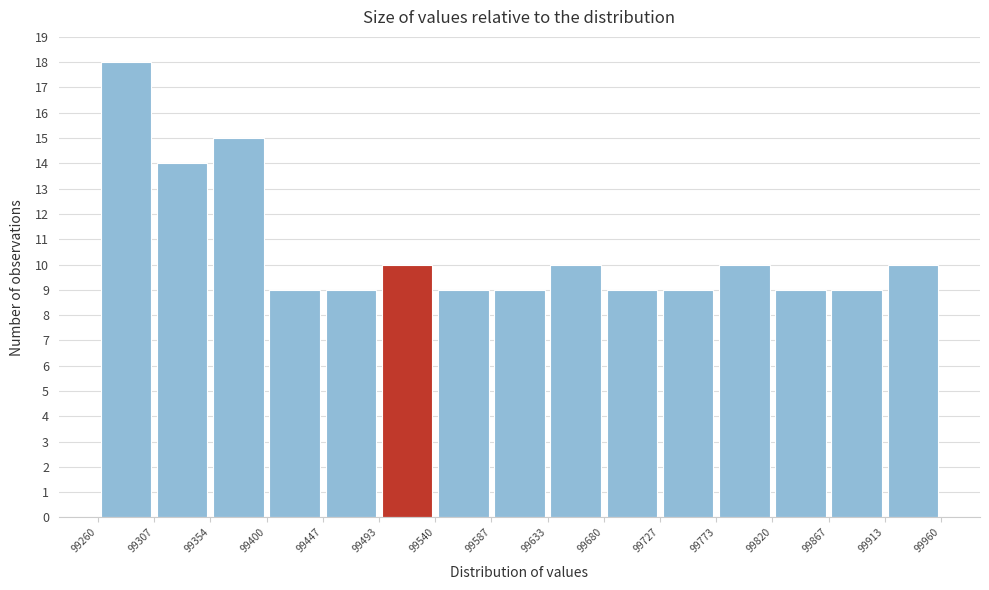

Reading left to right, list every bar in this chart as the range it spans on the x-axis followed by its height. The values are not printed on the chart, so give them approximately, as read against the axis.

99260 to 99307: 18
99307 to 99354: 14
99354 to 99400: 15
99400 to 99447: 9
99447 to 99493: 9
99493 to 99540: 10
99540 to 99587: 9
99587 to 99633: 9
99633 to 99680: 10
99680 to 99727: 9
99727 to 99773: 9
99773 to 99820: 10
99820 to 99867: 9
99867 to 99913: 9
99913 to 99960: 10